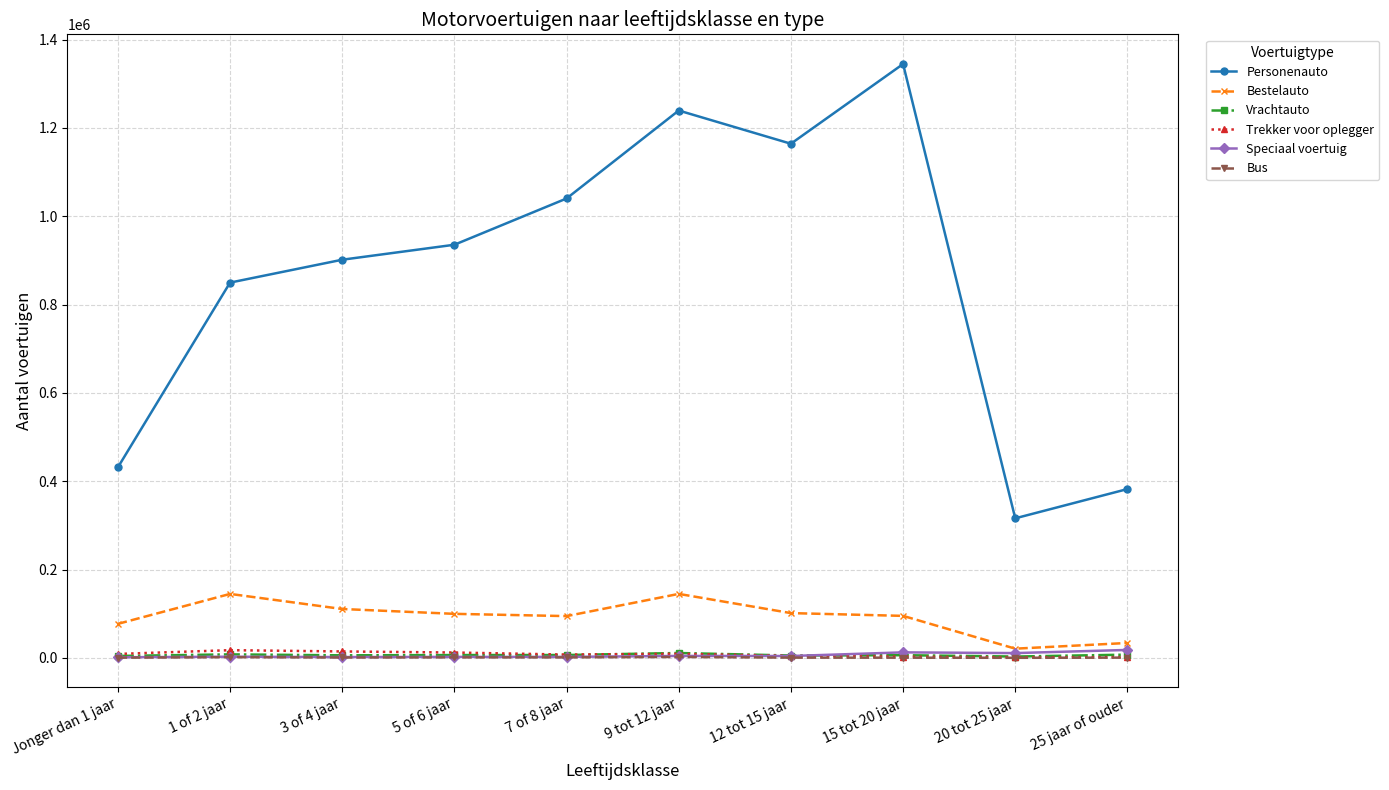

What is the value of the Speciaal voertuig point at the 4th from the left?

2252